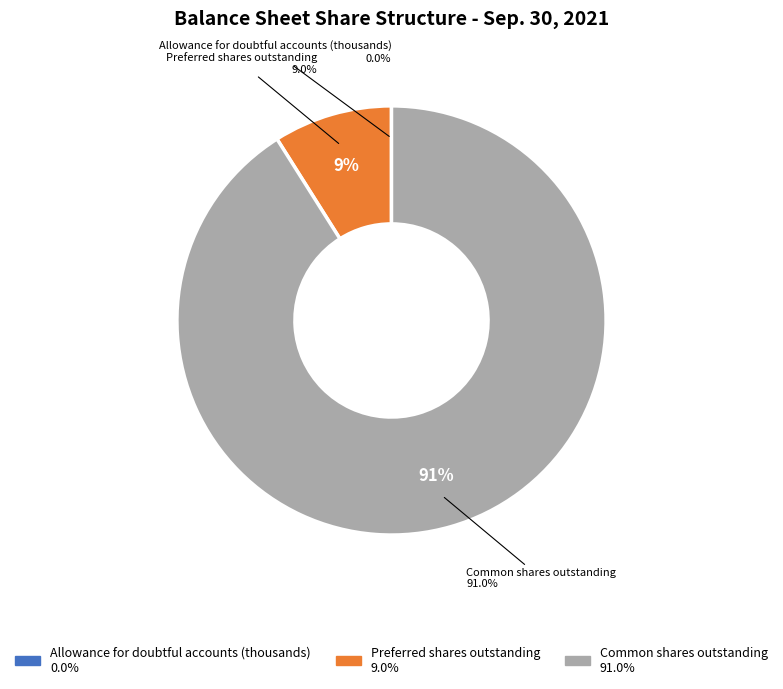

Is there any slice that represents more than half of the pie?

Yes